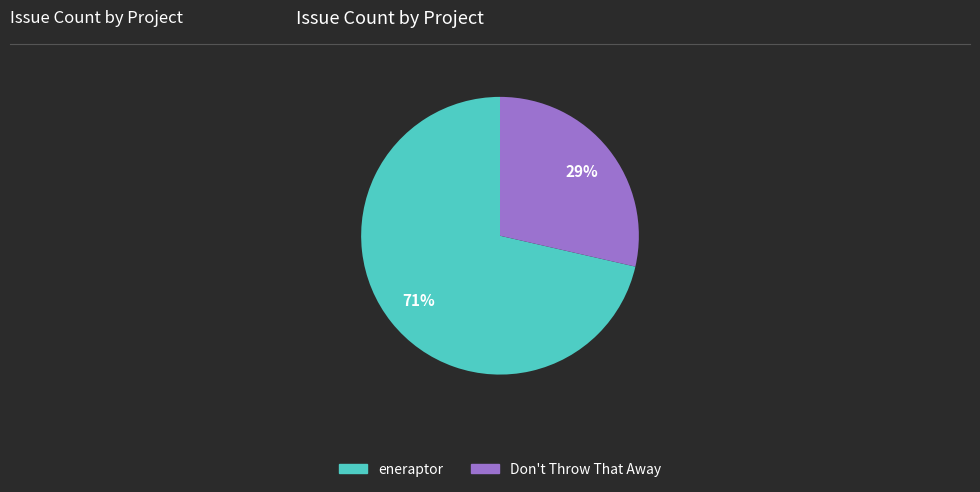

True or false: eneraptor accounts for 84% of the total.

False